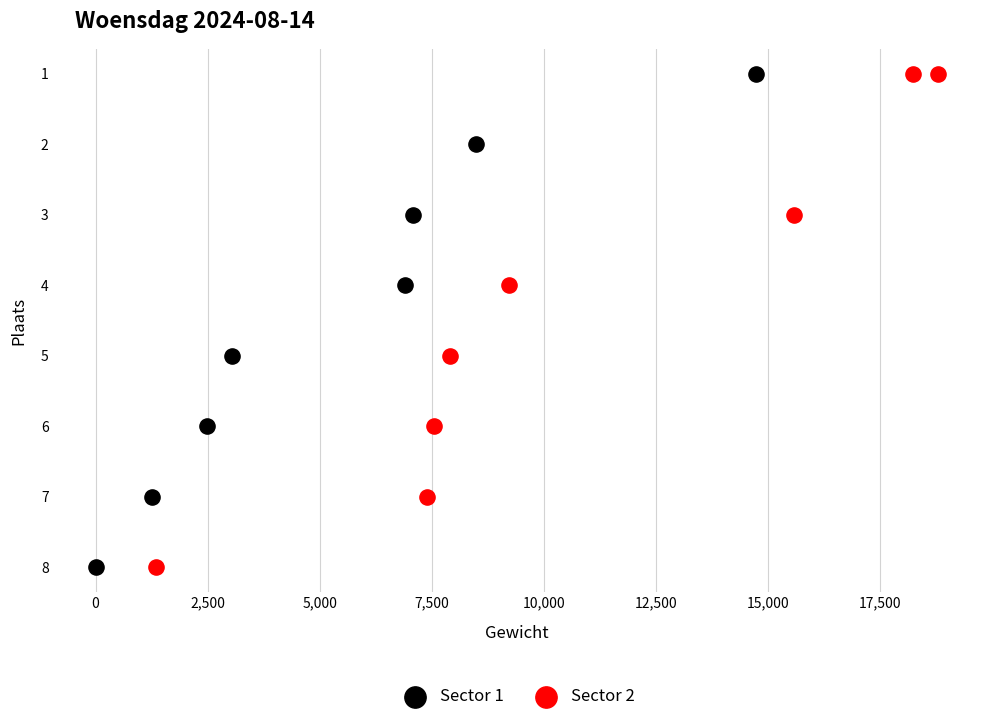

What are all the series names shown in the legend?

Sector 1, Sector 2